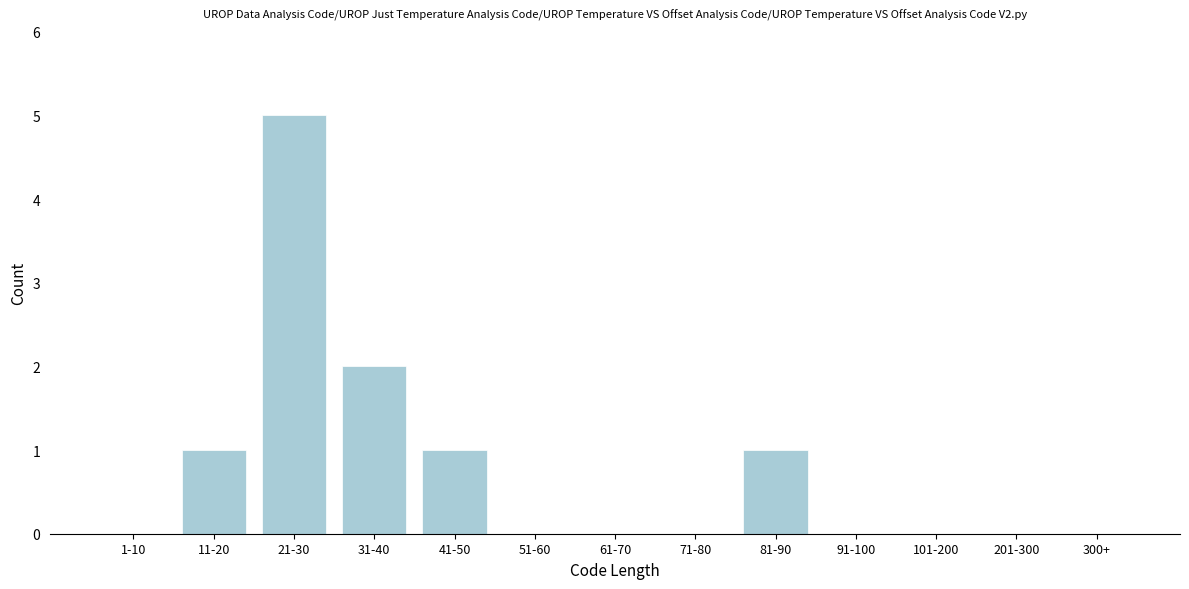

Reading left to right, extract all data points from this chart.

1-10=0	11-20=1	21-30=5	31-40=2	41-50=1	51-60=0	61-70=0	71-80=0	81-90=1	91-100=0	101-200=0	201-300=0	300+=0